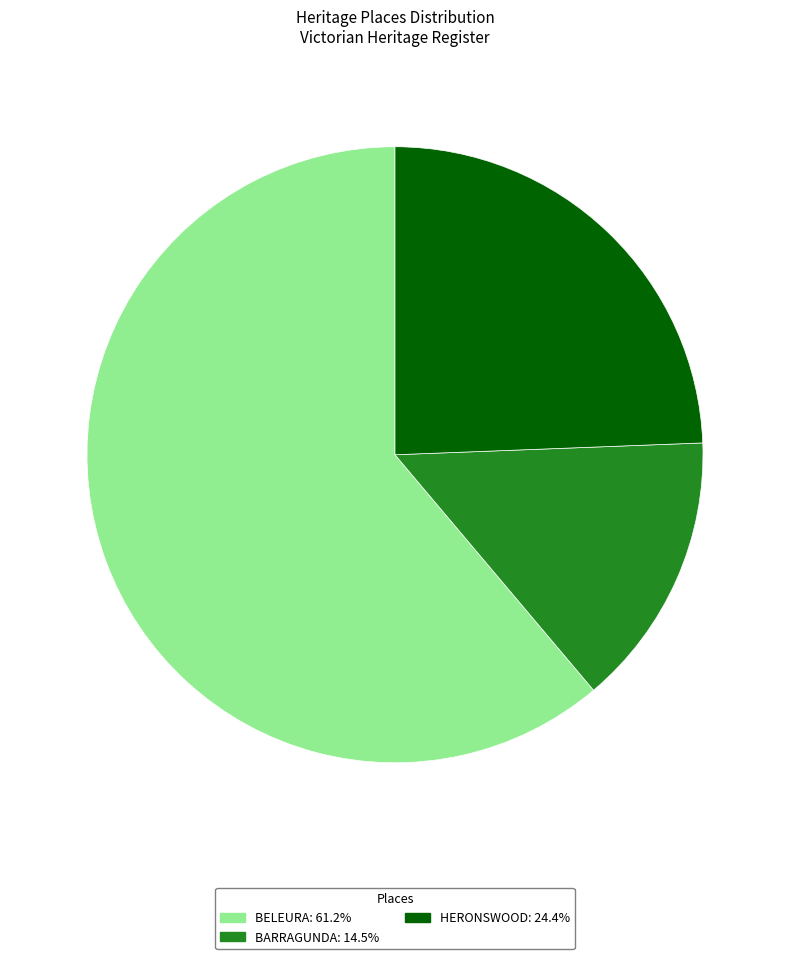

Combined, do HERONSWOOD: 24.4% and BARRAGUNDA: 14.5% account for over 50%?

No